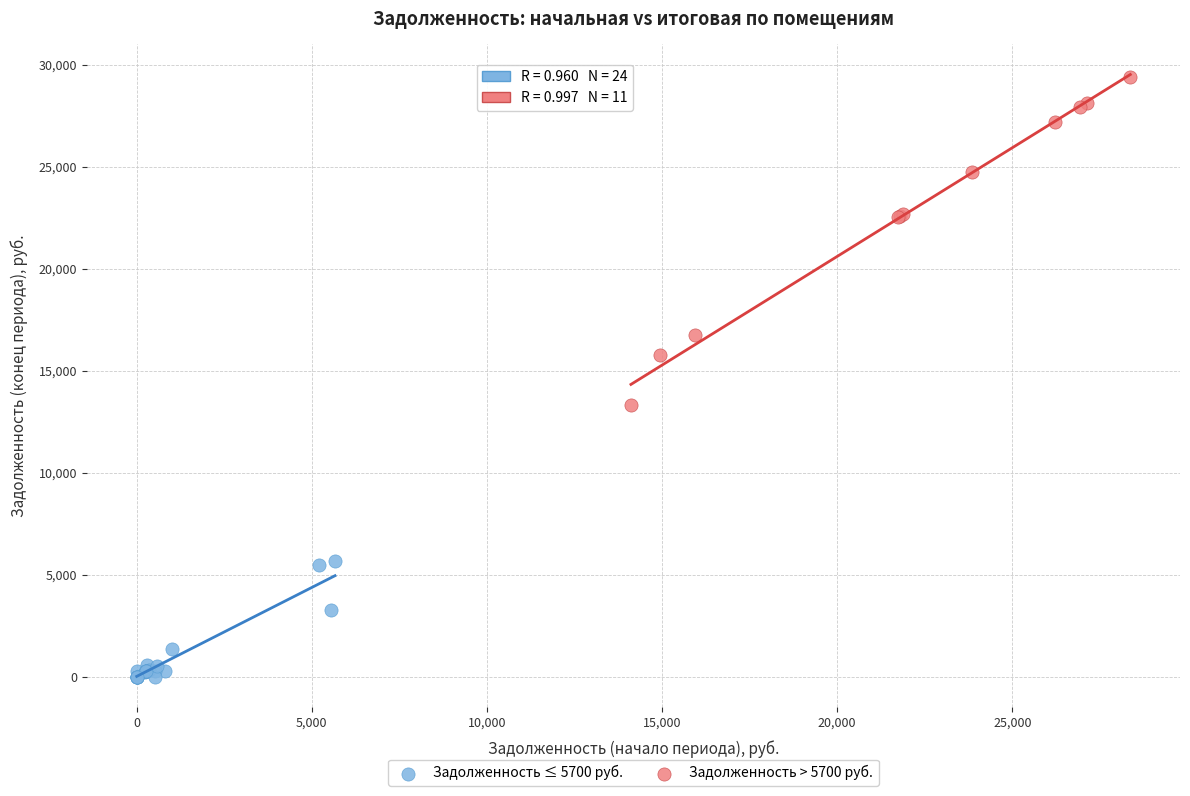

Which series has the widest spread of Y values?

Задолженность > 5700 руб.